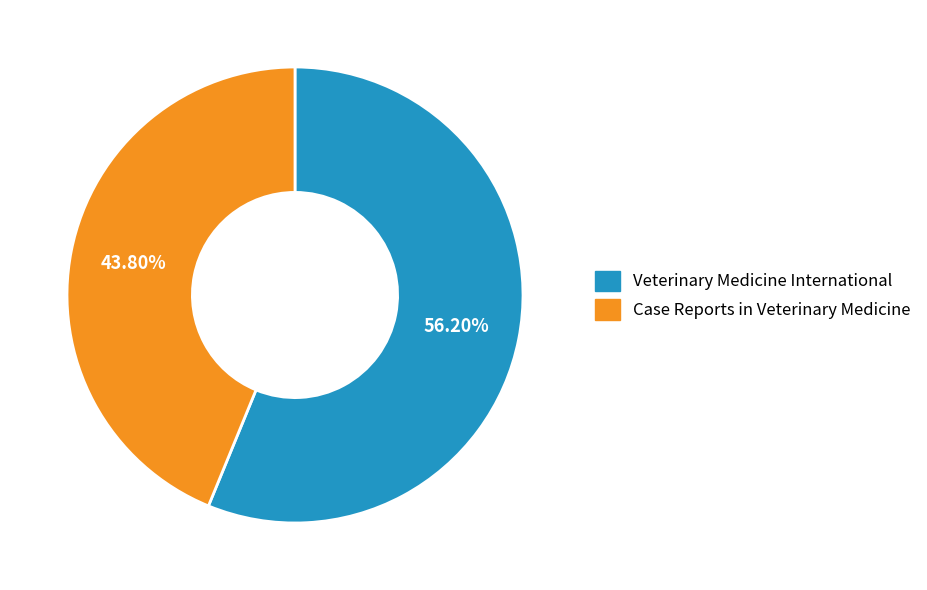

To the nearest percent, what portion does Veterinary Medicine International represent?

56%